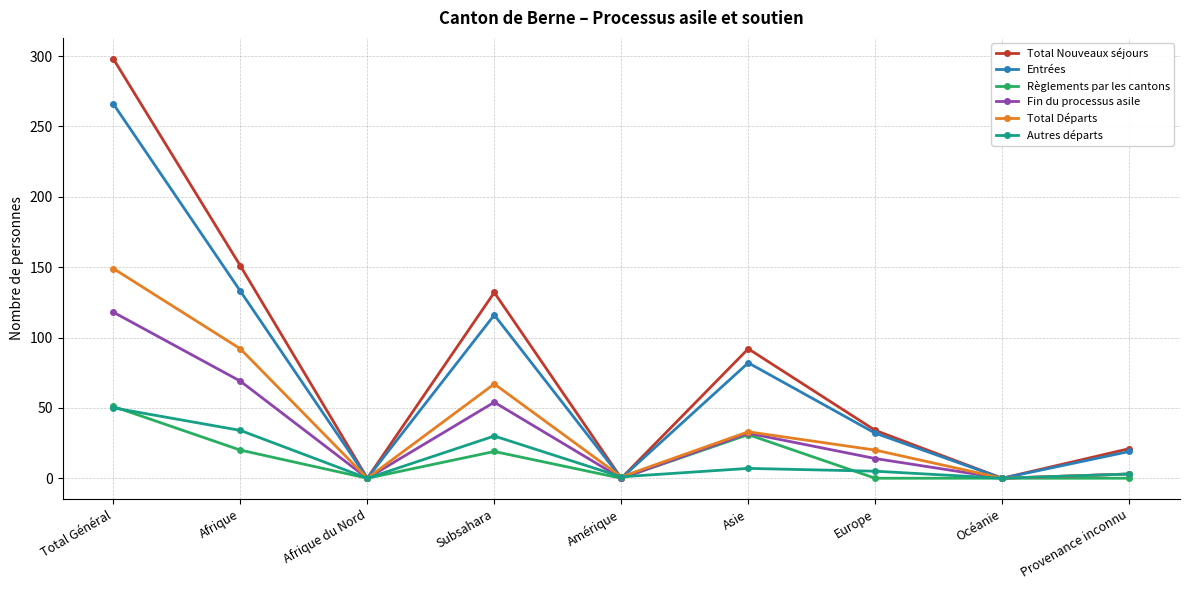

True or false: Règlements par les cantons has a value of 20 at Afrique.

True